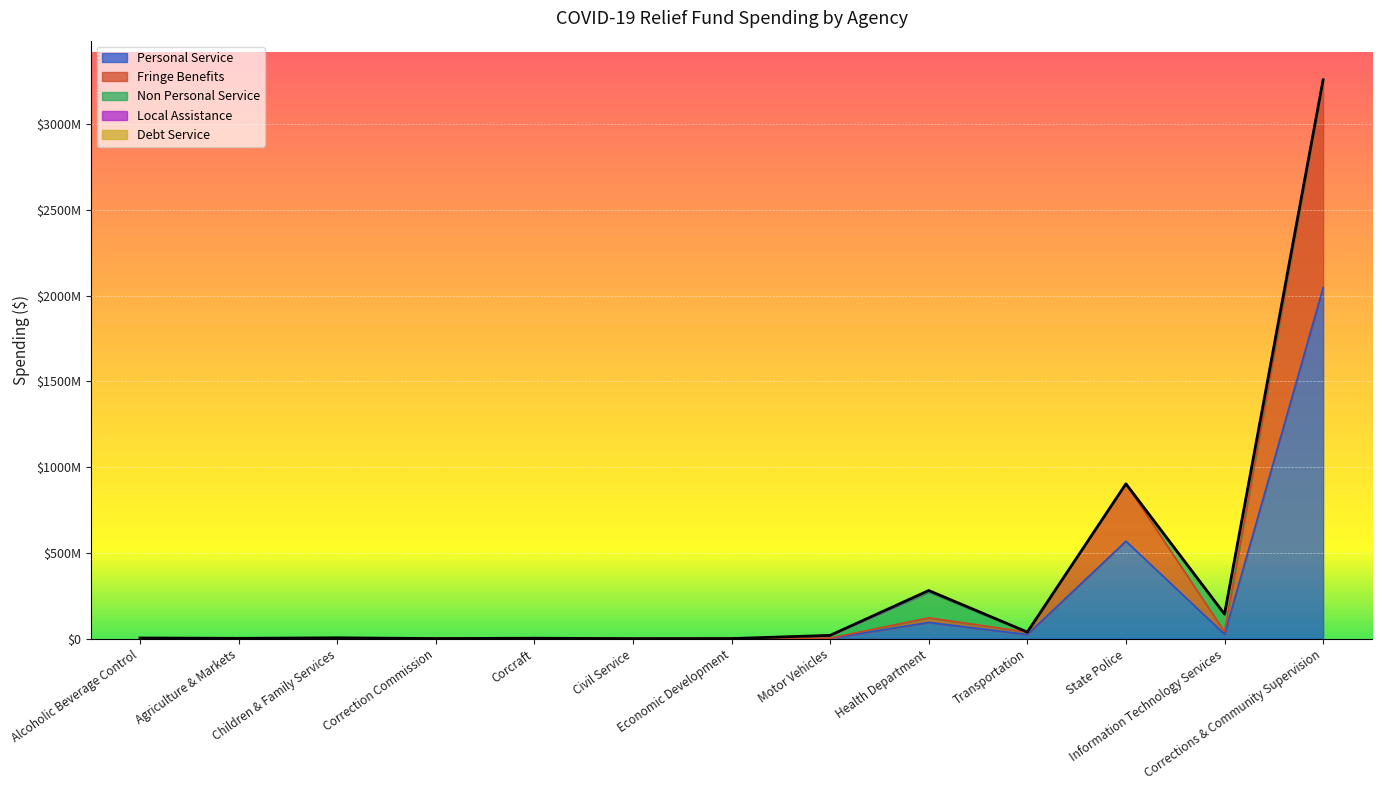

The value of Personal Service at Alcoholic Beverage Control is 661543.6. True or false?

False